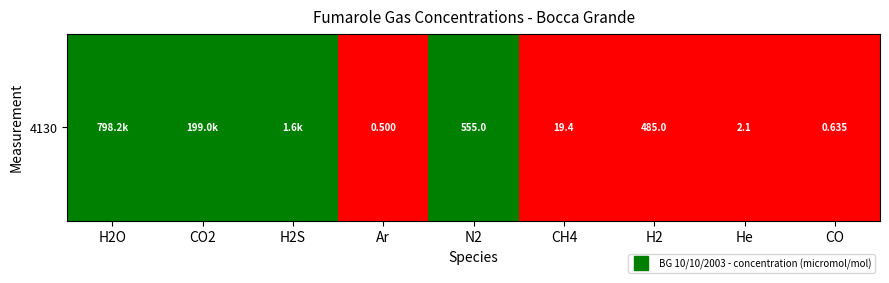

The value at Ar is -1. True or false?

False